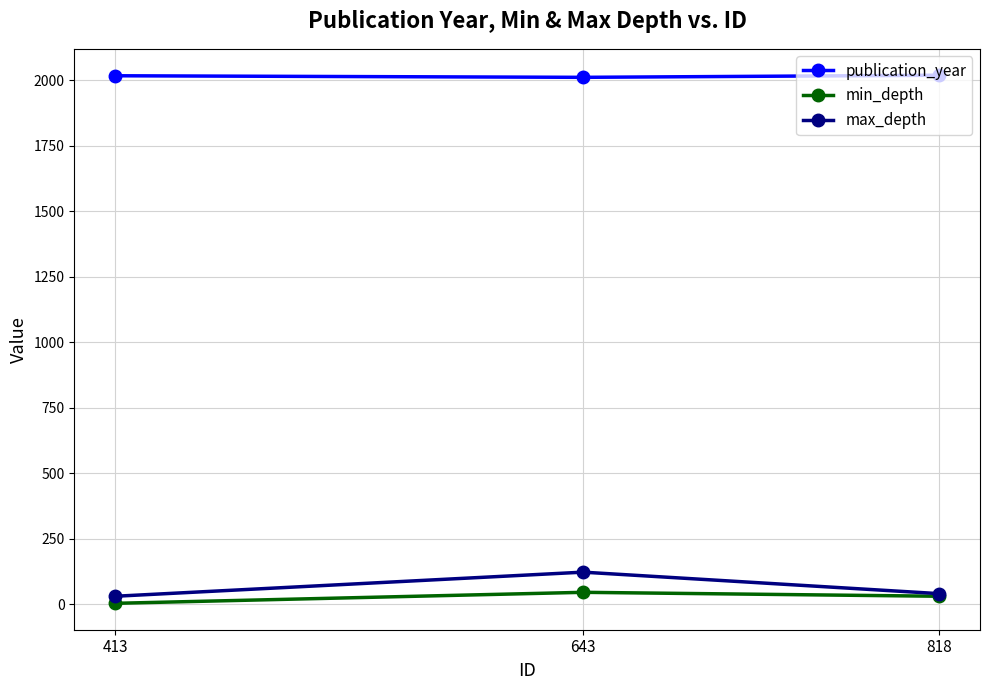

Rank the series by their maximum value, from highest to lowest.

publication_year, max_depth, min_depth